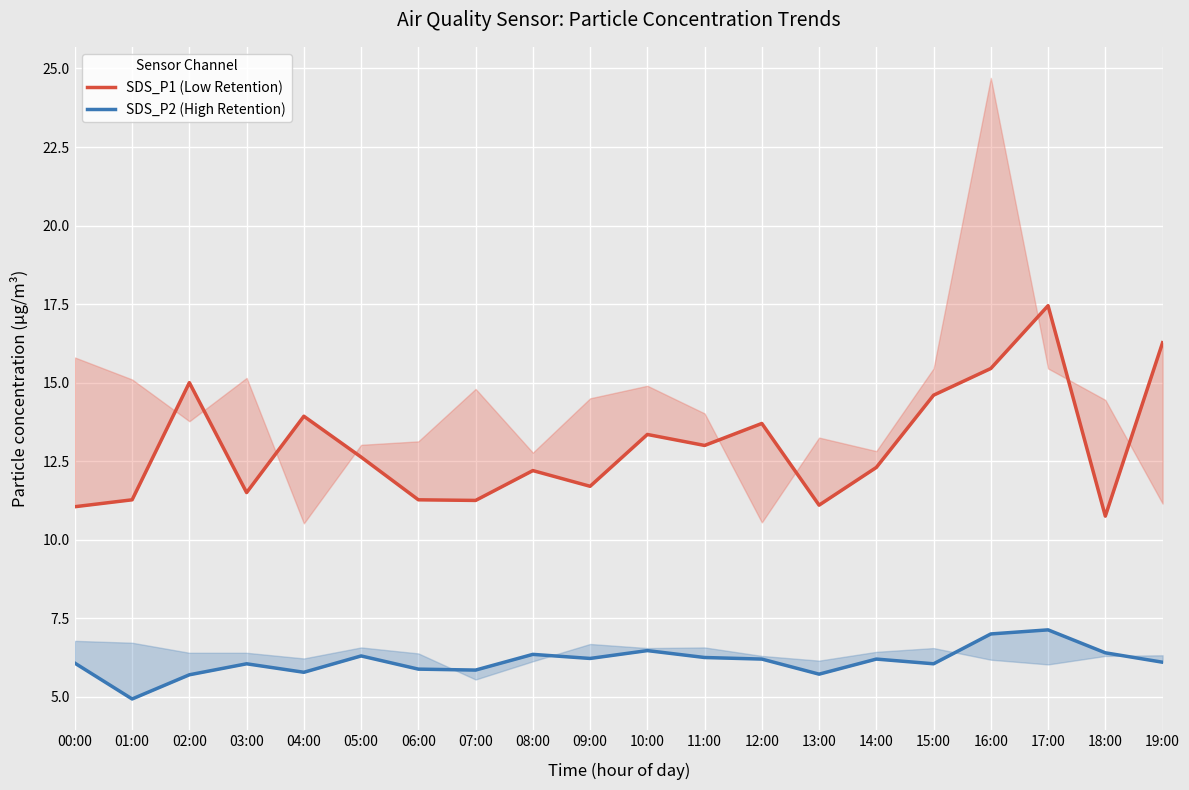

Is it true that SDS_P1 (Low Retention) equals 18.0 at 09:00?

False